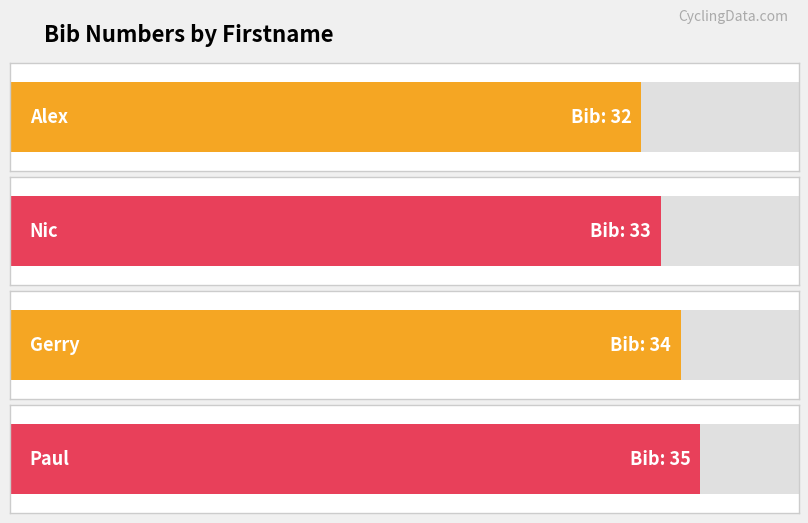

Reading left to right, extract all data points from this chart.

32	33	34	35